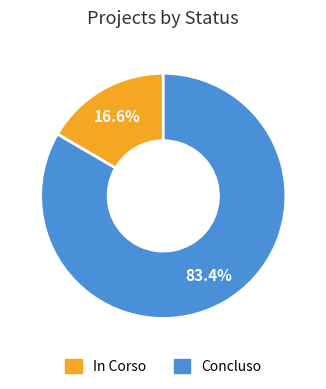

What percentage is the Concluso slice, to the nearest percent?

83%